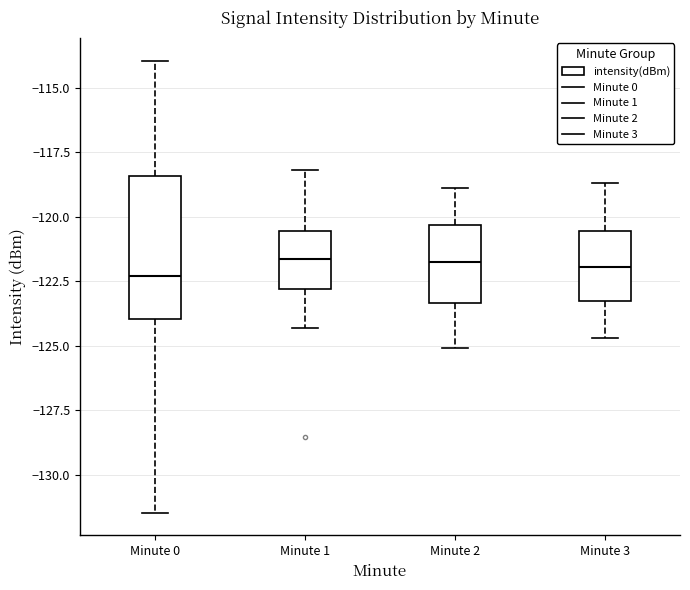

Reading left to right, transcribe this box plot: for each box, give where its median line is, the range the box spans, and where its two whiskers end, as read against the y-axis. The values are not printed on the chart, so give them approximately, as read against the axis.

Minute 0: median -122.5, box -124.0 to -118.5, whiskers -131.5 to -114.0
Minute 1: median -121.5, box -123.0 to -120.5, whiskers -124.5 to -118.0
Minute 2: median -121.5, box -123.5 to -120.5, whiskers -125.0 to -119.0
Minute 3: median -122.0, box -123.5 to -120.5, whiskers -124.5 to -118.5